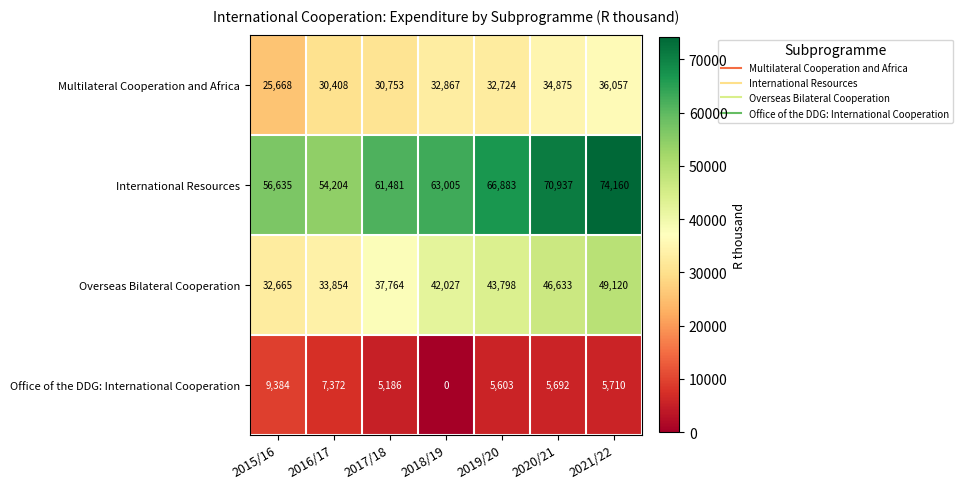

Reading right to left, list all the values displayed in this chart.

Multilateral Cooperation and Africa: 2021/22=36057	2020/21=34875	2019/20=32724	2018/19=32867	2017/18=30753	2016/17=30408	2015/16=25668
International Resources: 2021/22=74160	2020/21=70937	2019/20=66883	2018/19=63005	2017/18=61481	2016/17=54204	2015/16=56635
Overseas Bilateral Cooperation: 2021/22=49120	2020/21=46633	2019/20=43798	2018/19=42027	2017/18=37764	2016/17=33854	2015/16=32665
Office of the DDG: International Cooperation: 2021/22=5710	2020/21=5692	2019/20=5603	2018/19=0	2017/18=5186	2016/17=7372	2015/16=9384